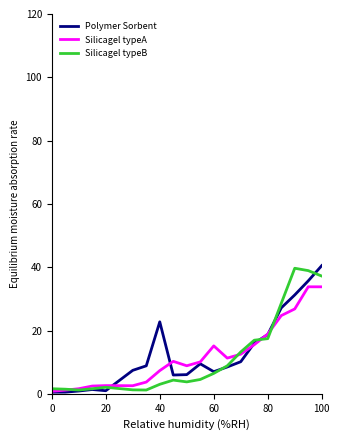

What is the maximum value shown in the chart?

40.5